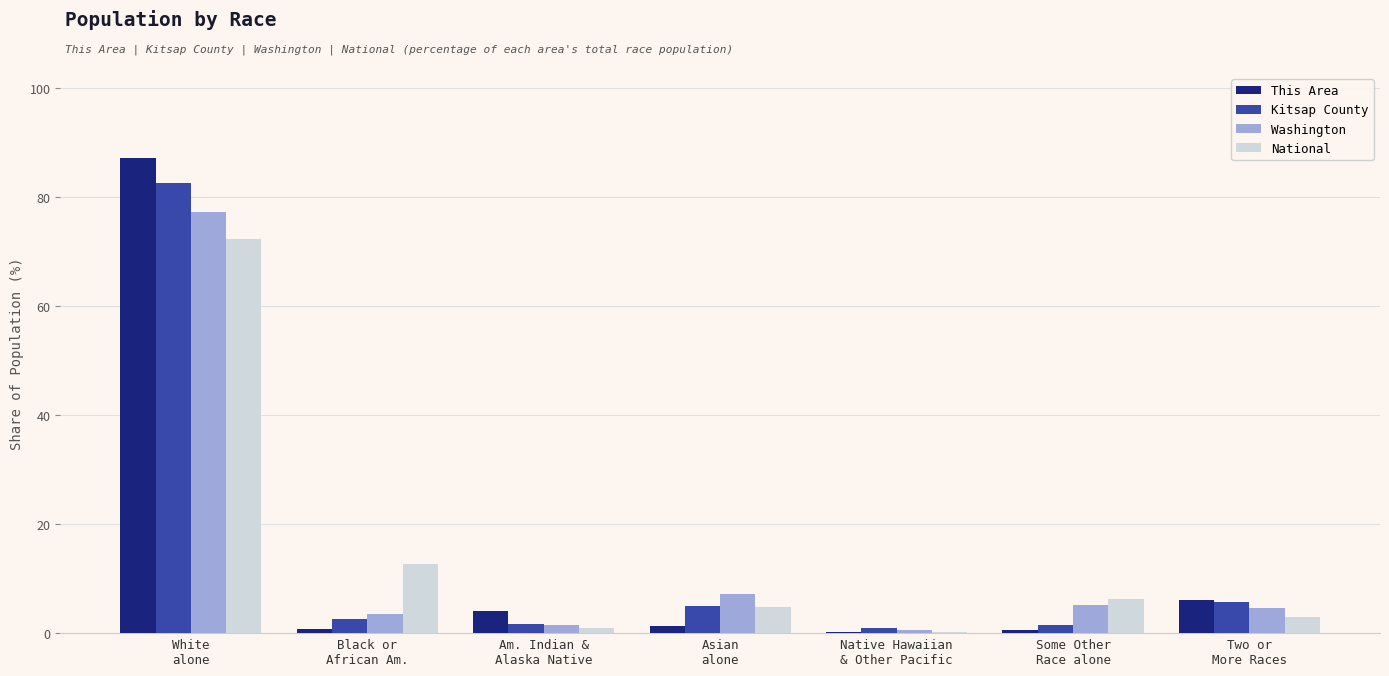

What is the maximum value for National?

72.4